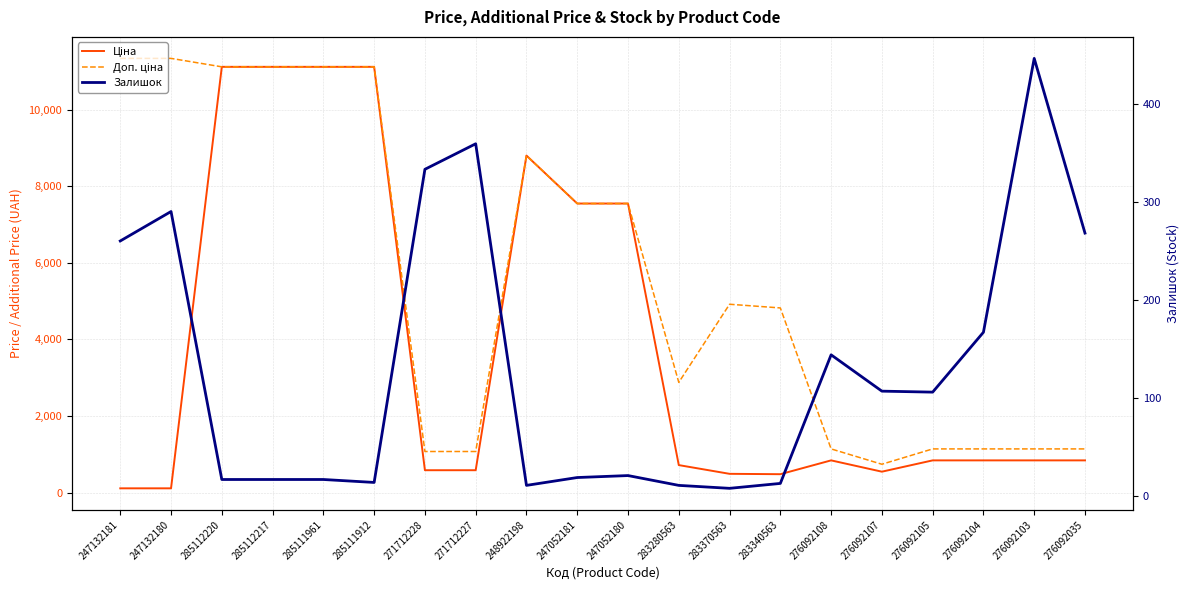

Rank the series by their maximum value, from highest to lowest.

Доп. ціна, Ціна, Залишок